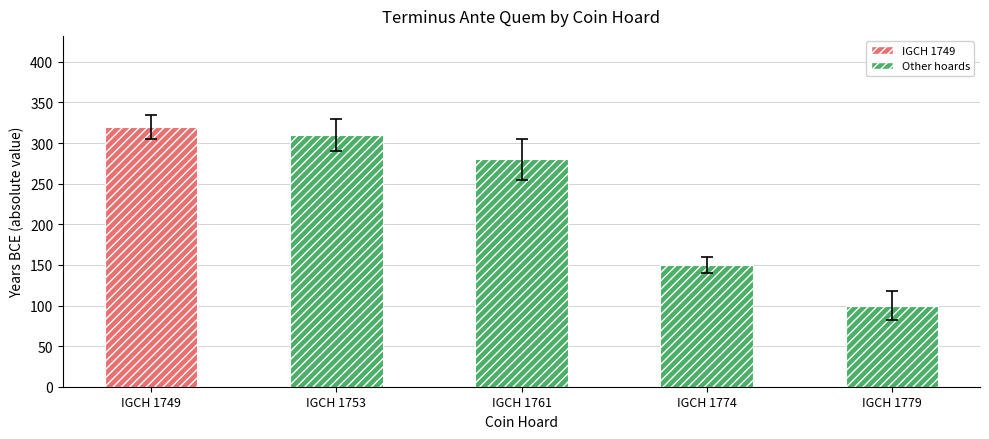

What is the difference between the maximum and minimum values?

217